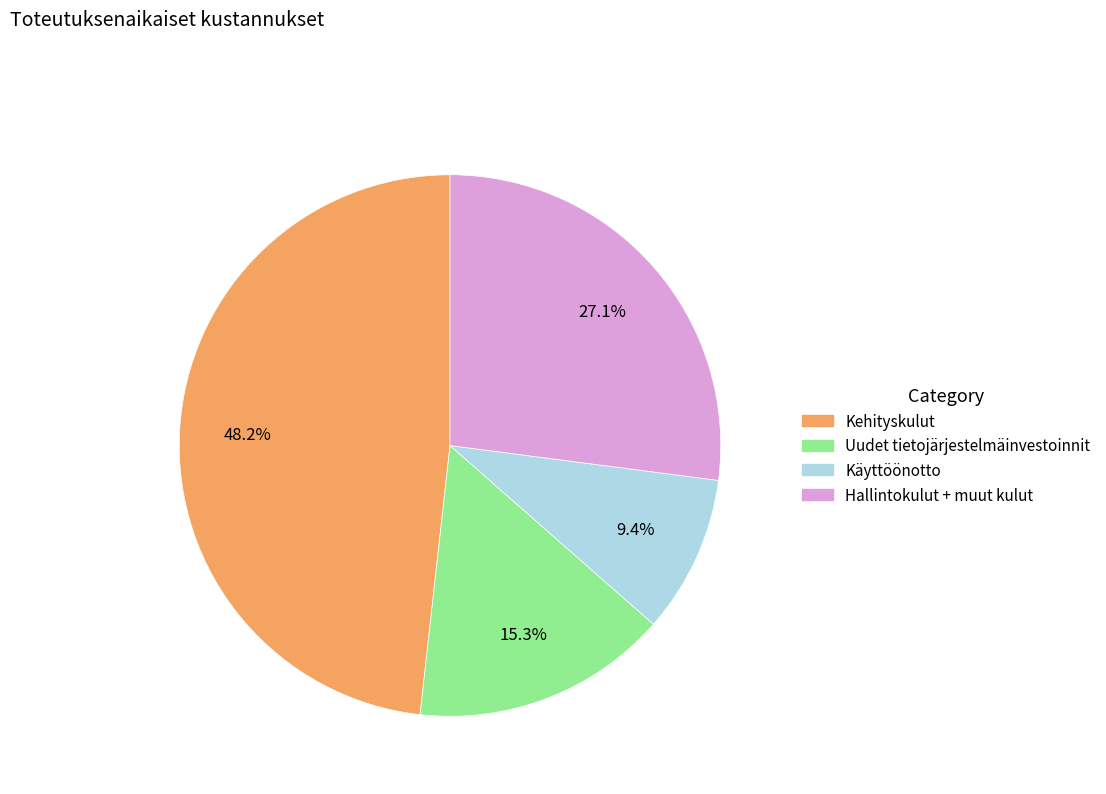

Is the sum of Kehityskulut and Käyttöönotto greater than half?

Yes